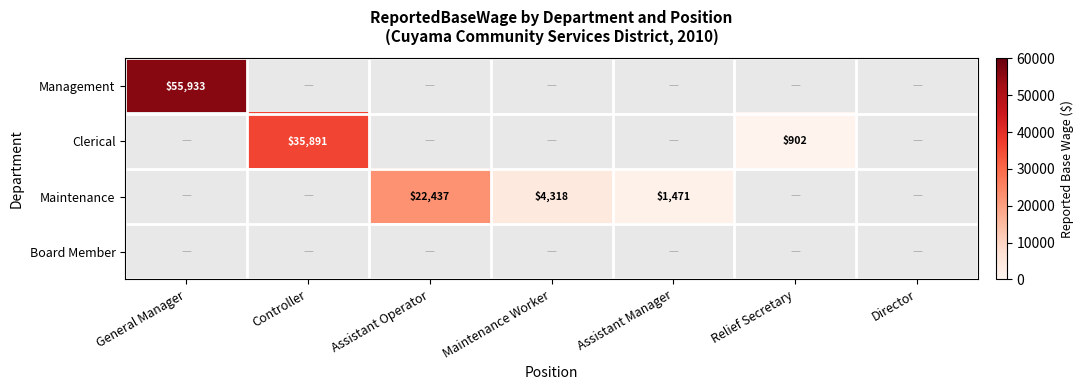

Count the number of data series in this chart.

4